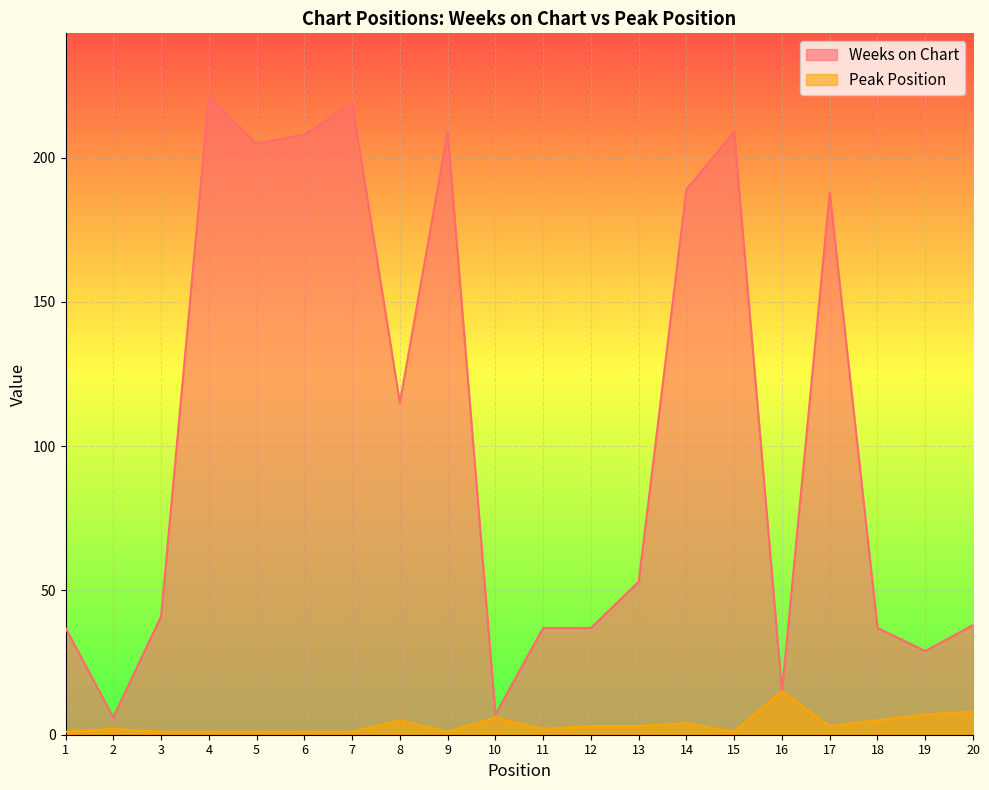

Which series changed the most between 2 and 20?

Weeks on Chart